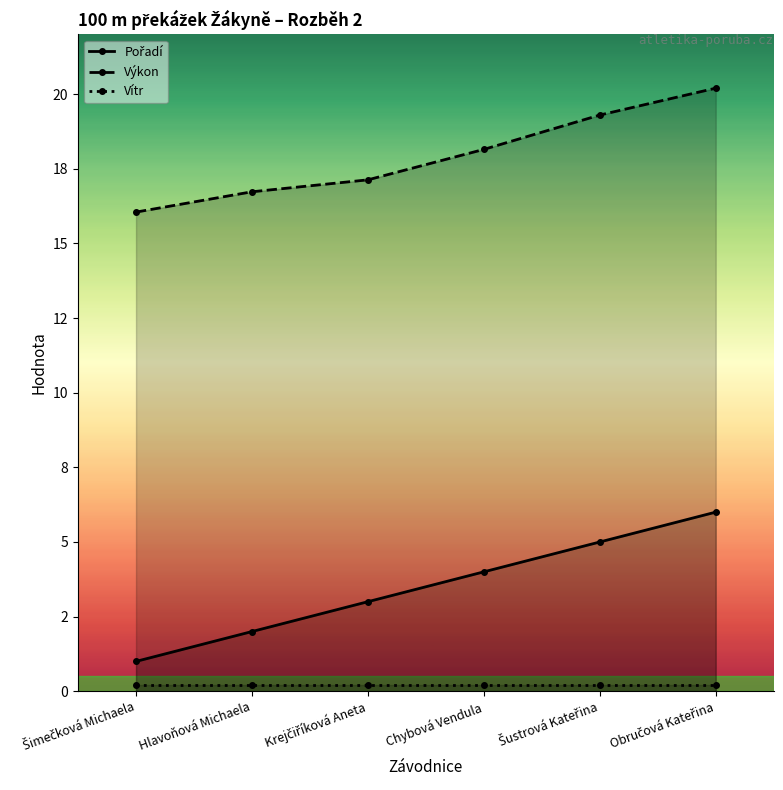

Is the value of Vítr at Hlavoňová Michaela greater than the value of Pořadí at Hlavoňová Michaela?

No